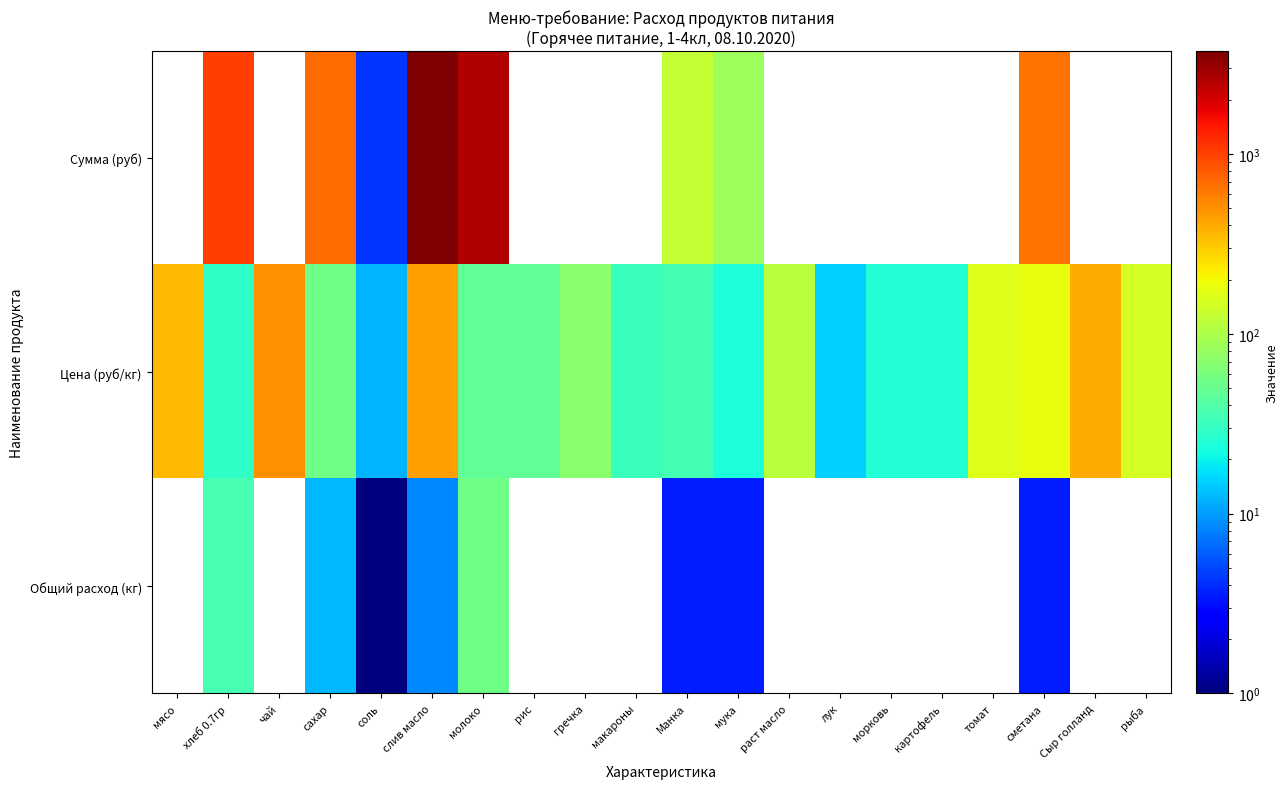

Is the value of Общий расход (кг) at мясо greater than the value of Цена (руб/кг) at хлеб 0.7гр?

No